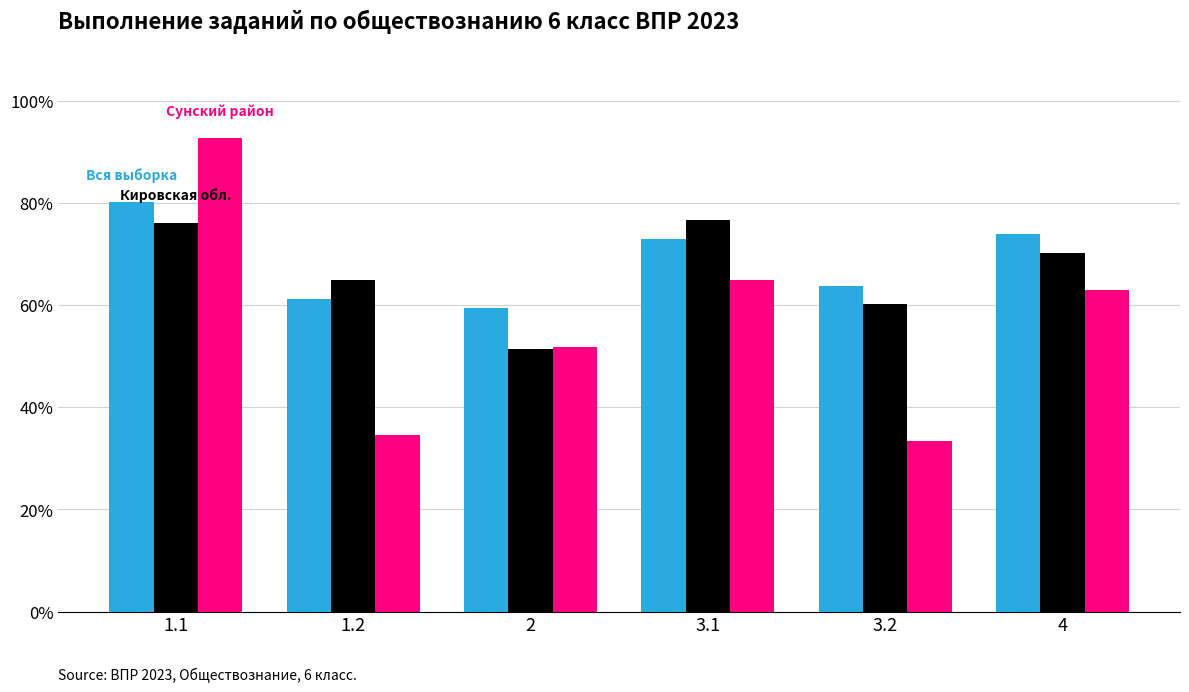

What is the minimum value shown in the chart?

33.3